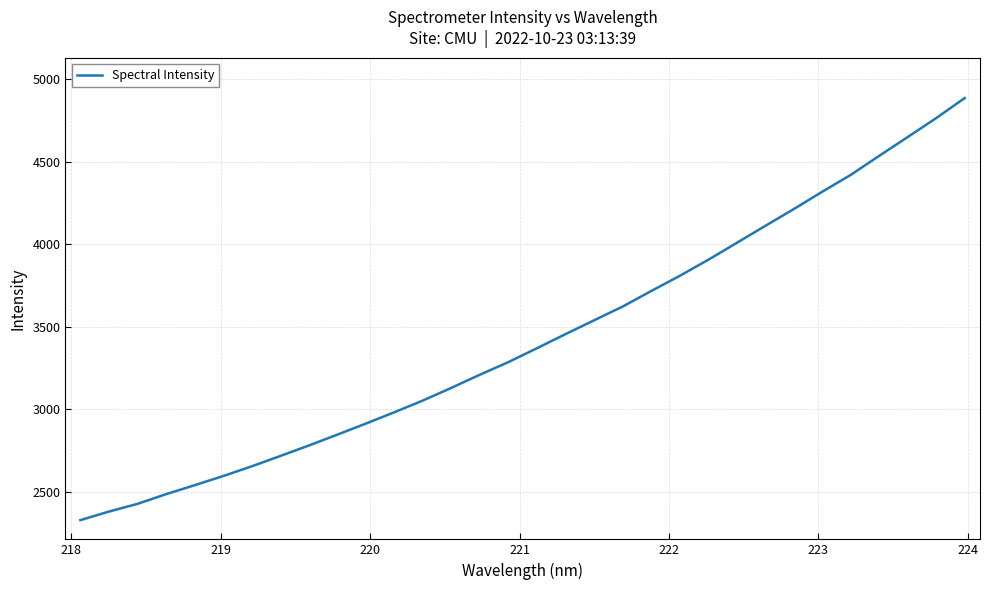

Does the chart display data point markers on the line(s)?

No